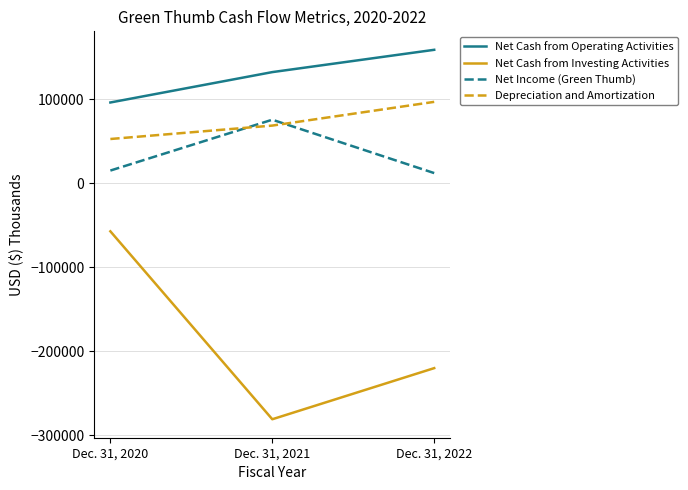

What is the minimum value shown in the chart?

-280730